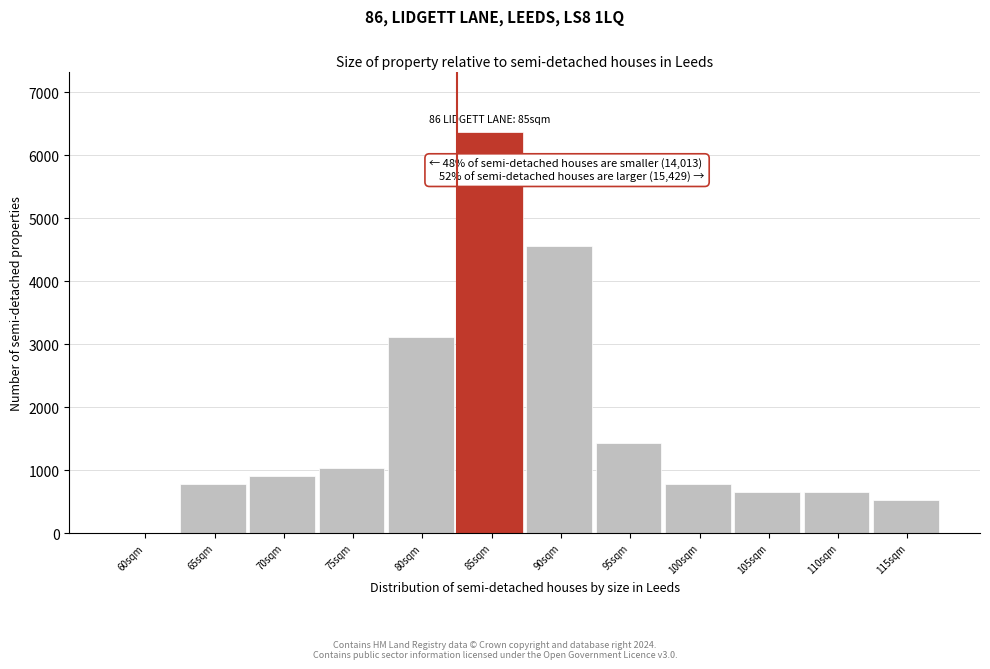

Reading left to right, list all the values displayed in this chart.

60sqm=0	65sqm=780	70sqm=910	75sqm=1040	80sqm=3120	85sqm=6370	90sqm=4550	95sqm=1430	100sqm=780	105sqm=650	110sqm=650	115sqm=520